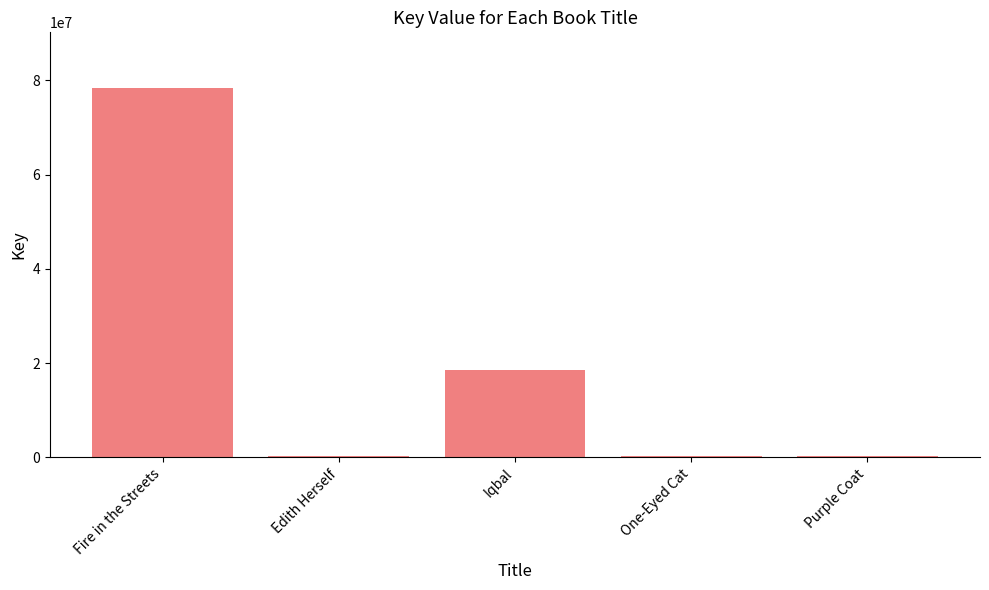

Are the bars horizontal?

No